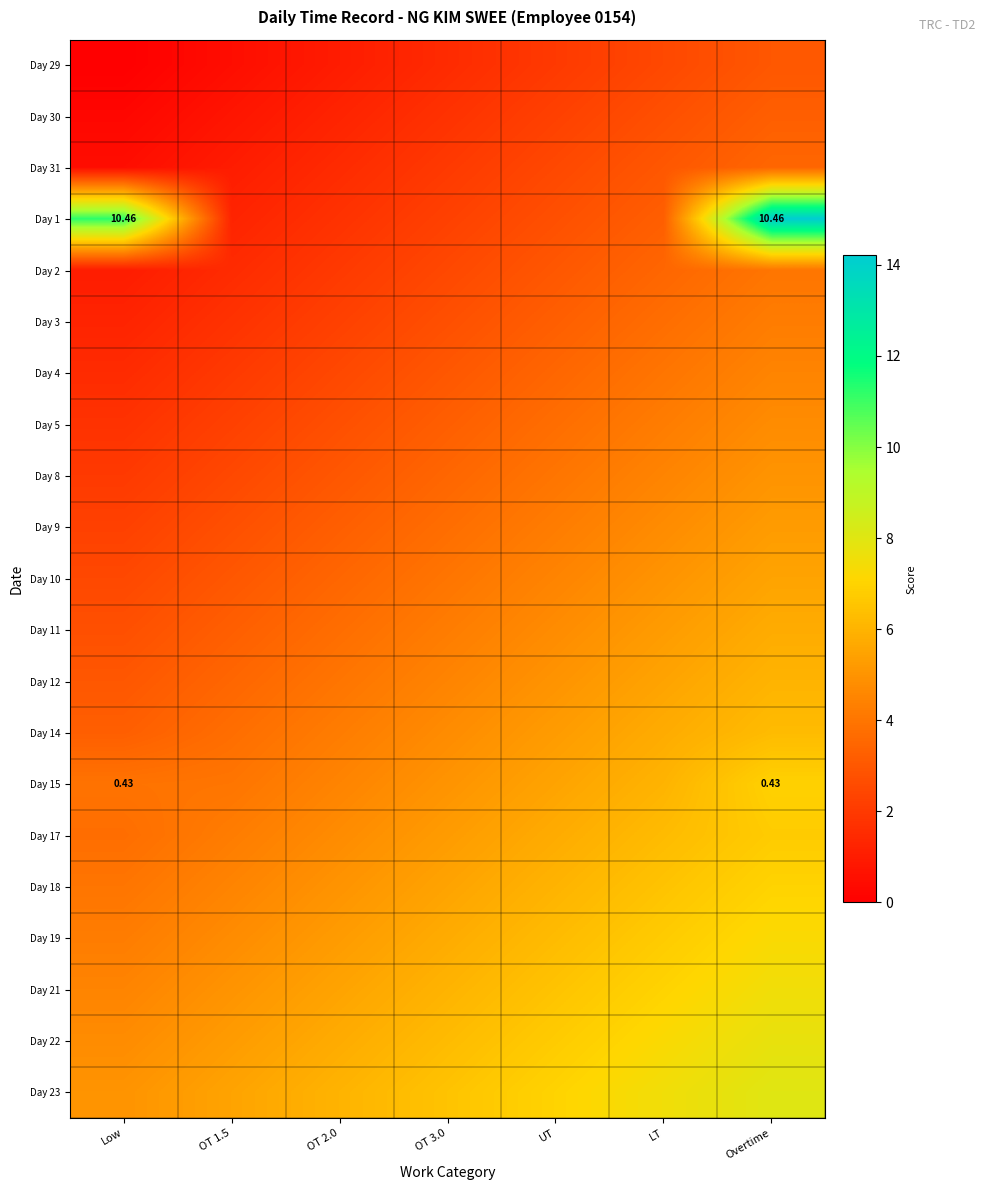

List the labels in order of Day 5 value, largest first.

Overtime, LT, UT, OT 3.0, OT 2.0, OT 1.5, Low